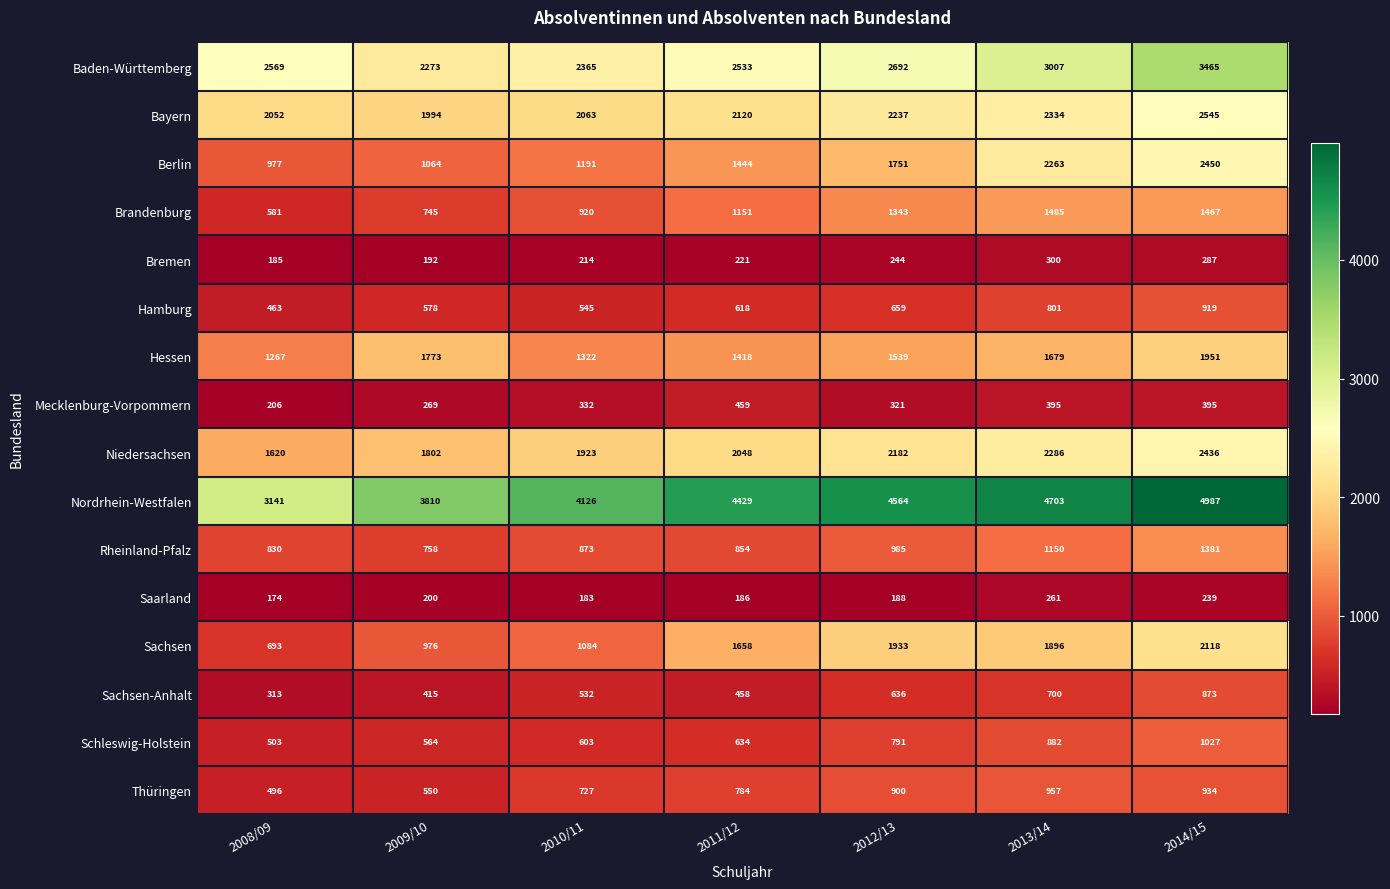

Which category has the highest value in the Hamburg series?

2014/15